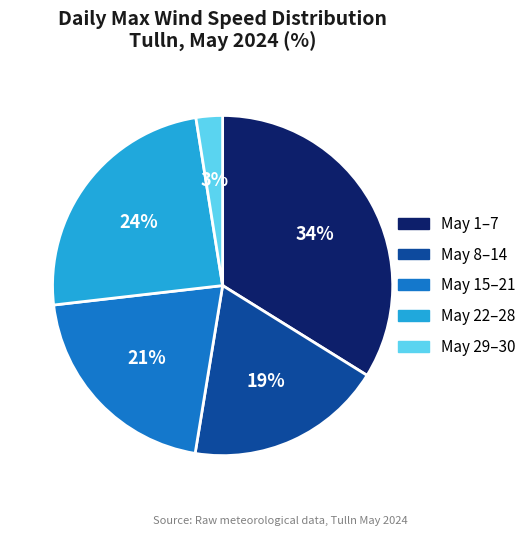

How many segments does this pie chart have?

5